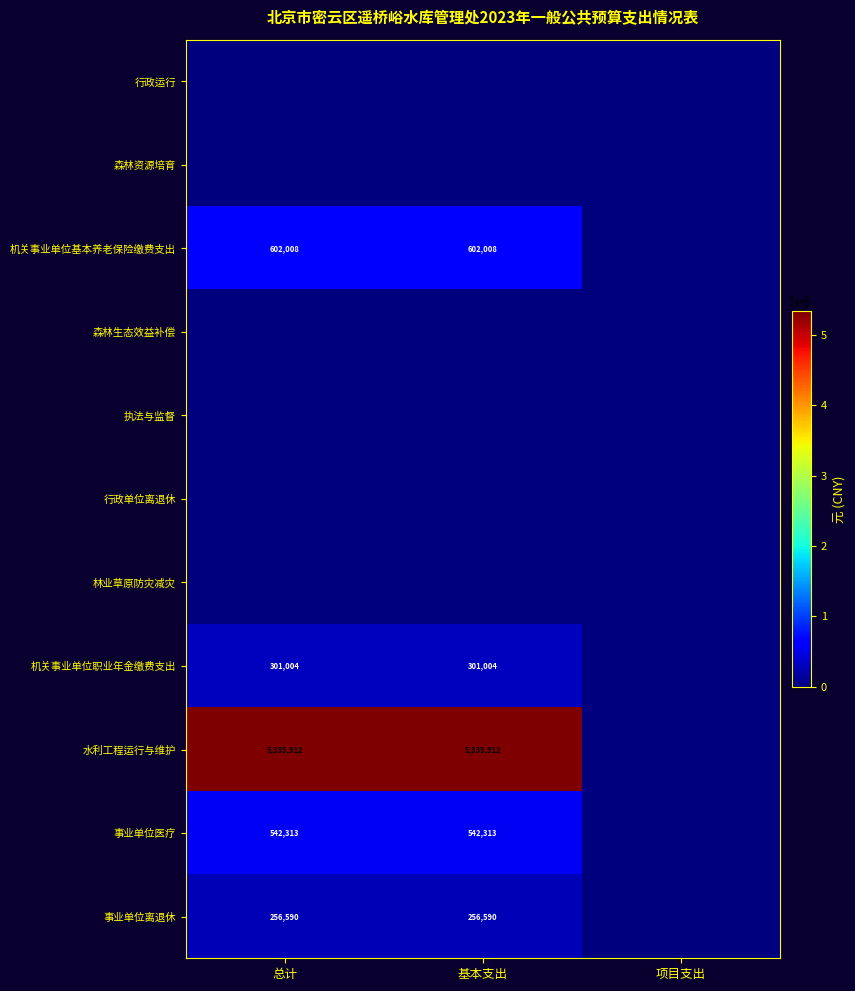

The value of 事业单位离退休 at 基本支出 is 256590. True or false?

True